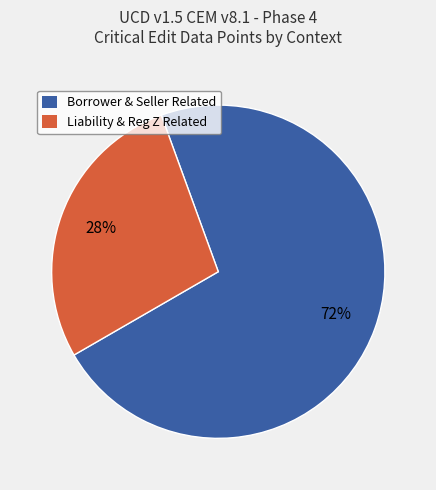

What is the ratio of the value at Borrower & Seller Related to the value at Liability & Reg Z Related?

2.6